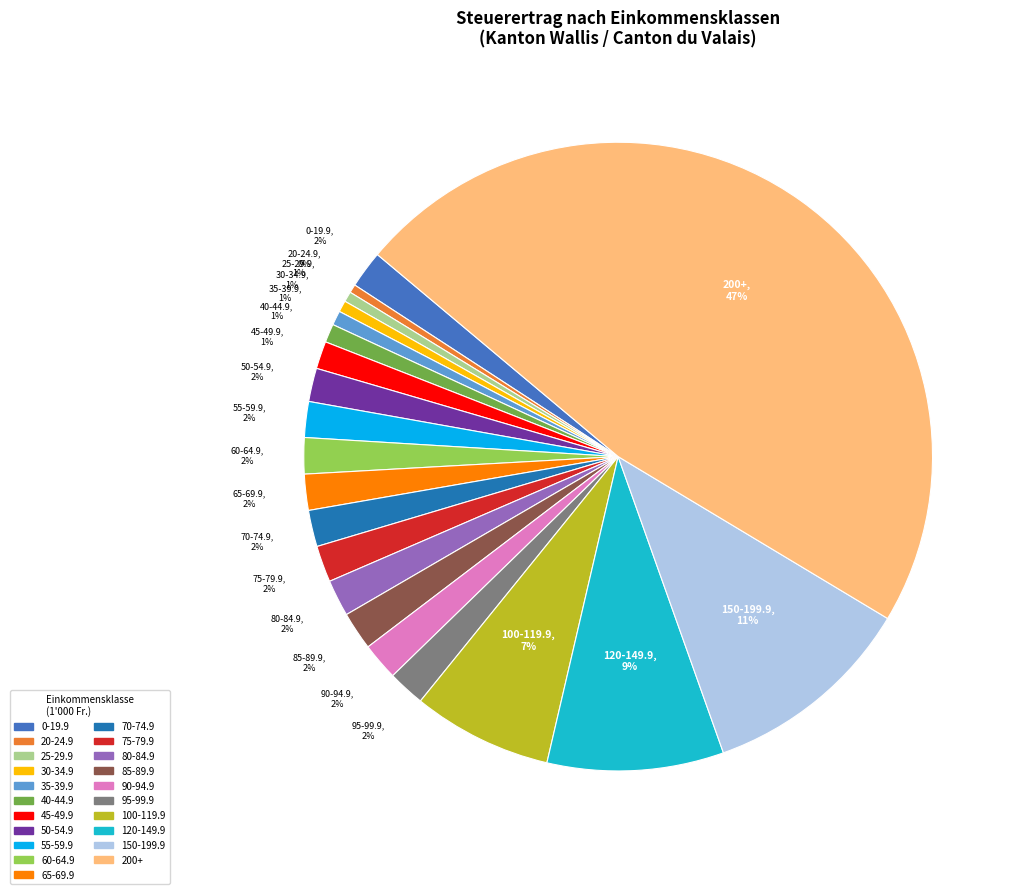

Does 35-39.9 represent more than half of the total?

No